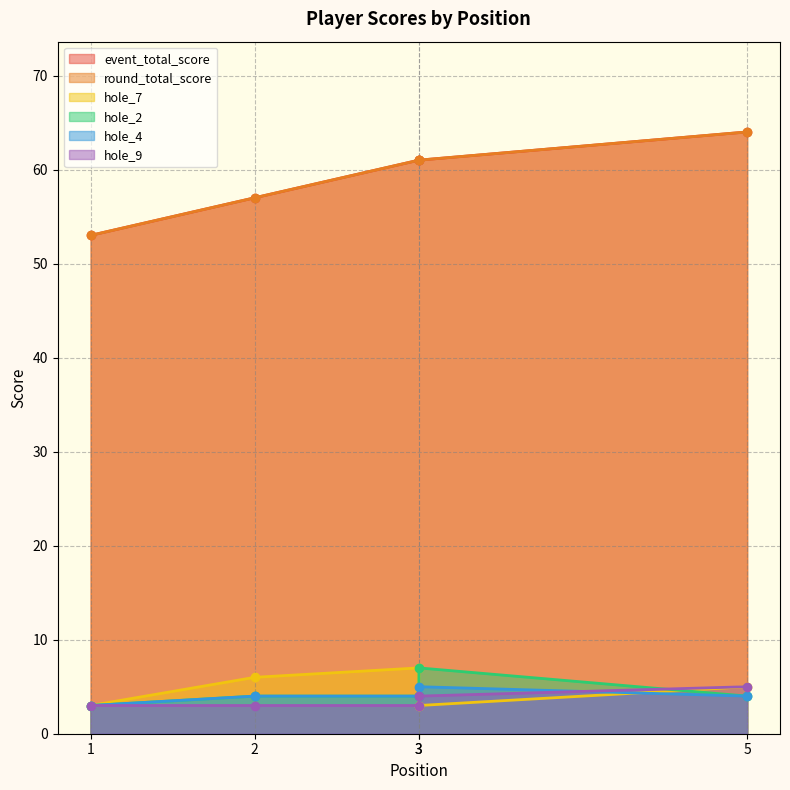

Which label corresponds to the smallest value in the chart?

1